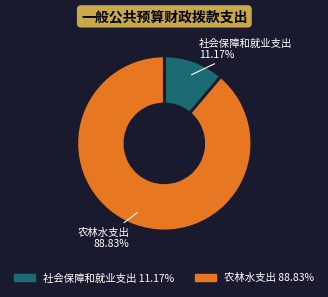

Which has a higher value, 农林水支出 or 社会保障和就业支出?

农林水支出